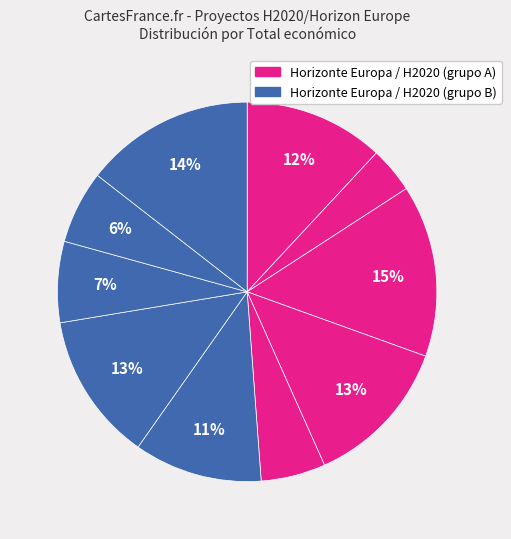

Count the number of slices in the pie.

10